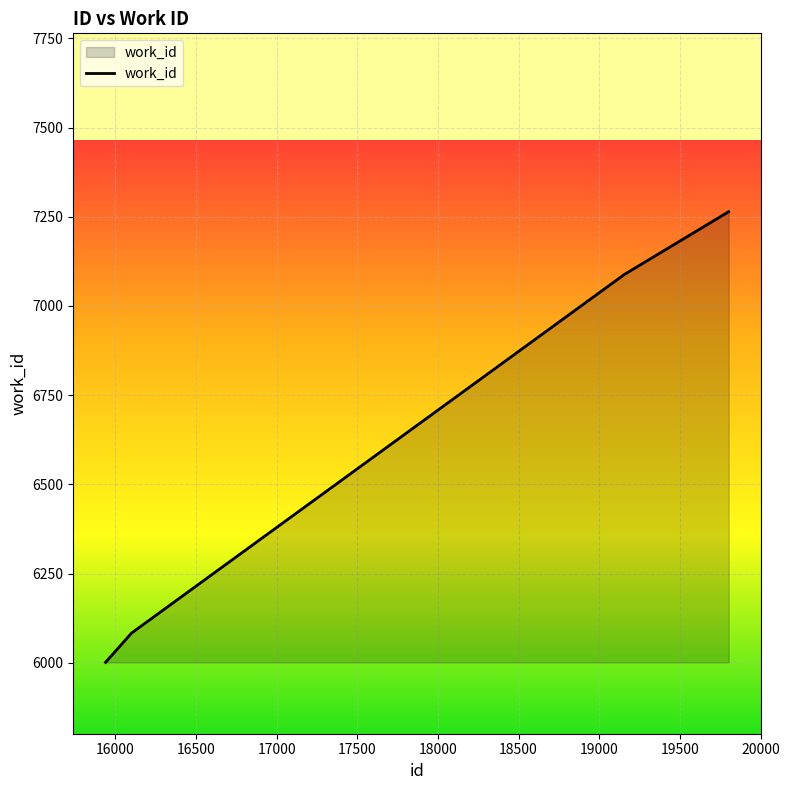

How many values are below 7088?

2